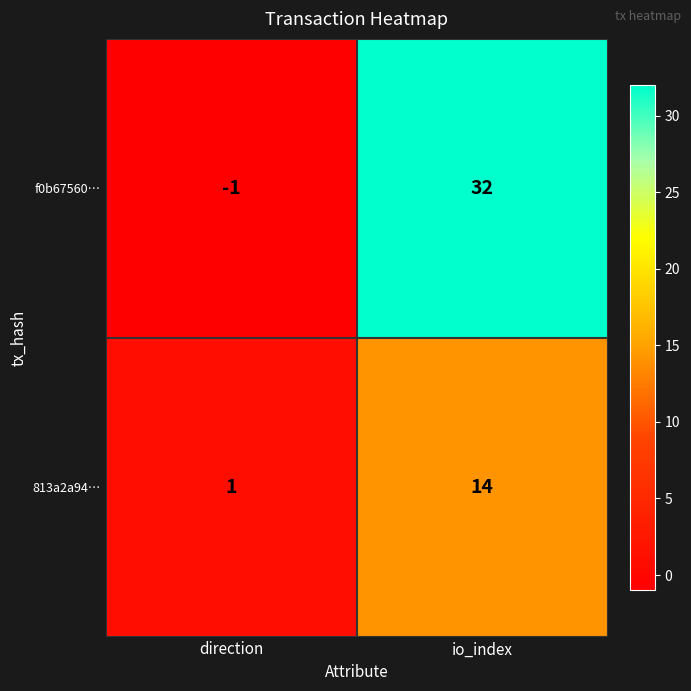

Where is f0b67560… nearest to the value 15?

direction